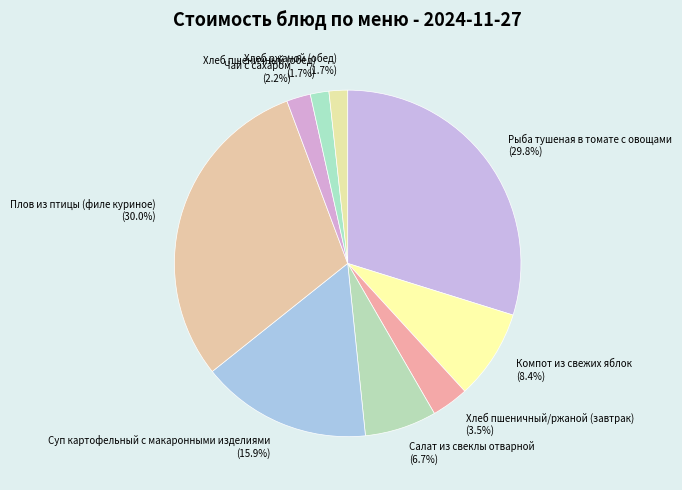

To the nearest percent, what portion does Плов из птицы (филе куриное) represent?

30%